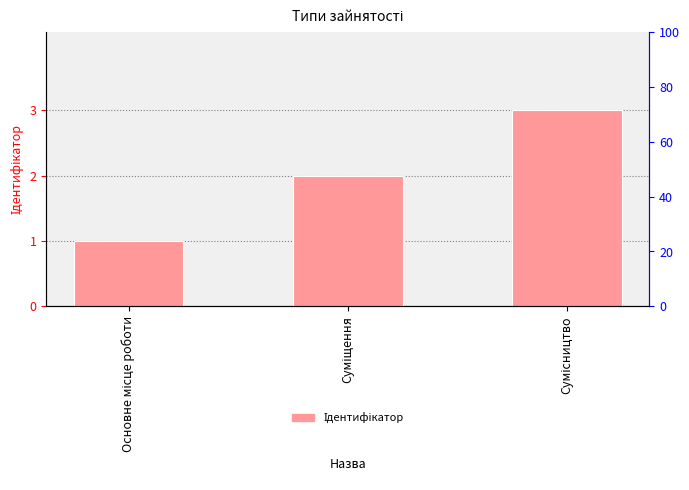

Rank the categories by value from lowest to highest.

Основне місце роботи, Суміщення, Сумісництво